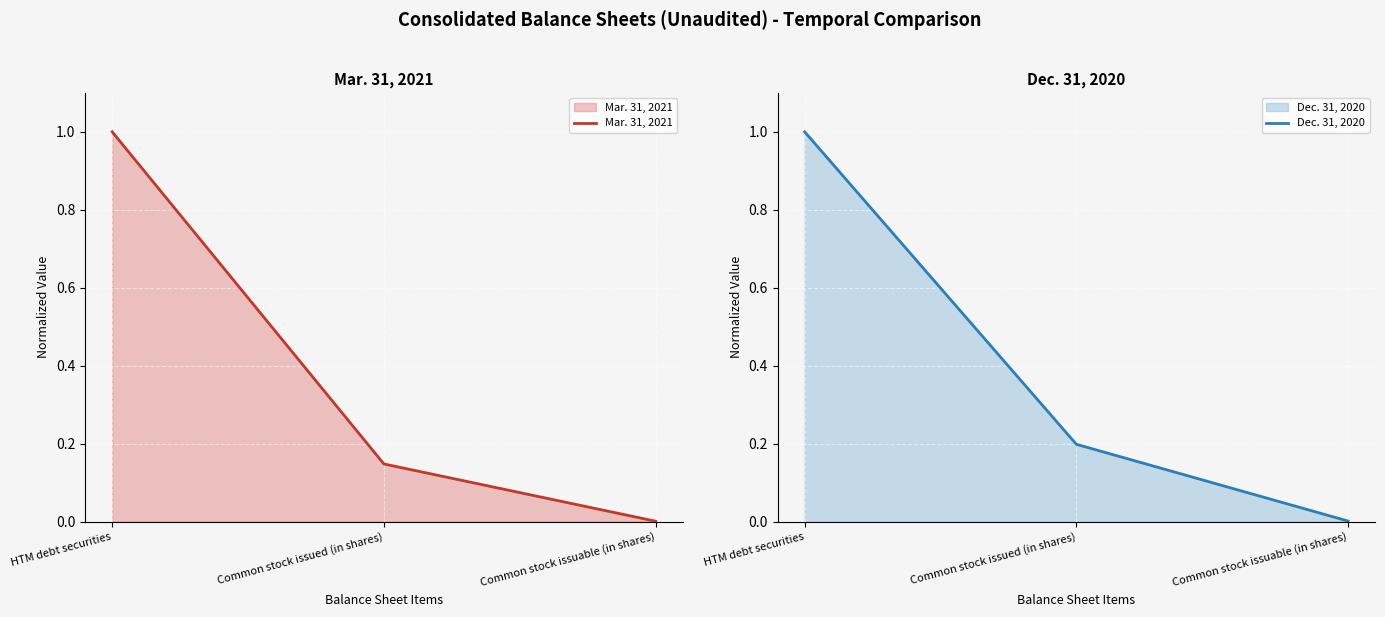

Does the chart display data point markers on the line(s)?

No